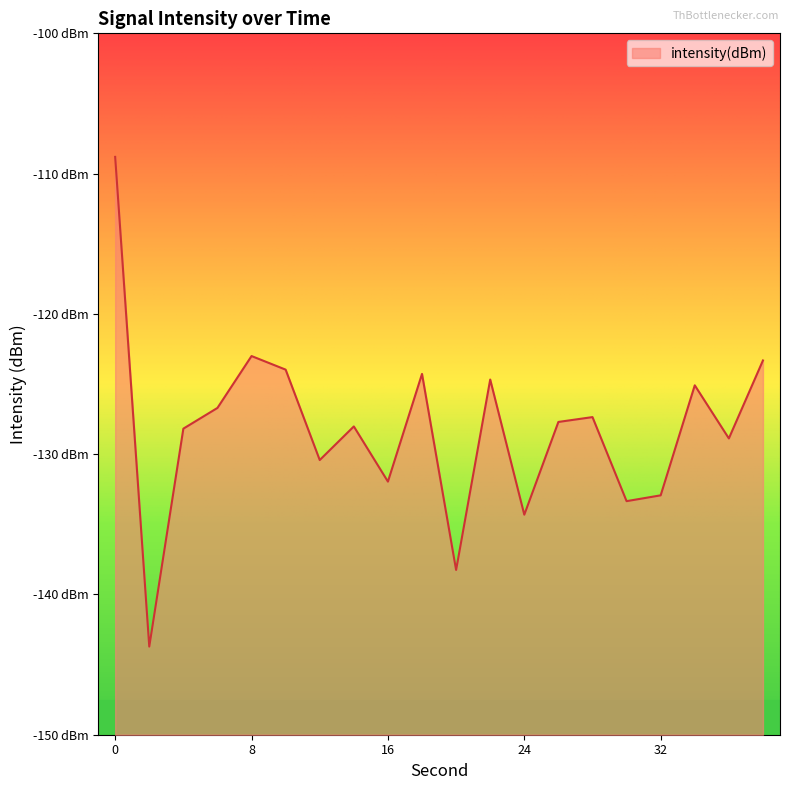

What is the difference between the maximum and minimum values?

34.9